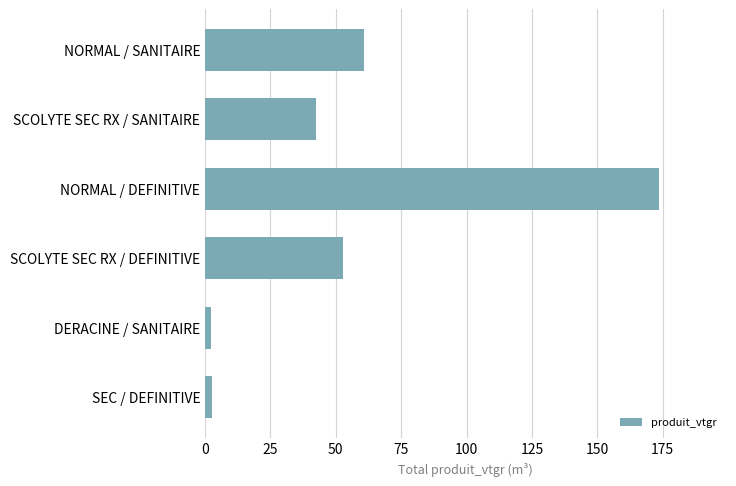

True or false: the data shows 59.8 at NORMAL / DEFINITIVE.

False